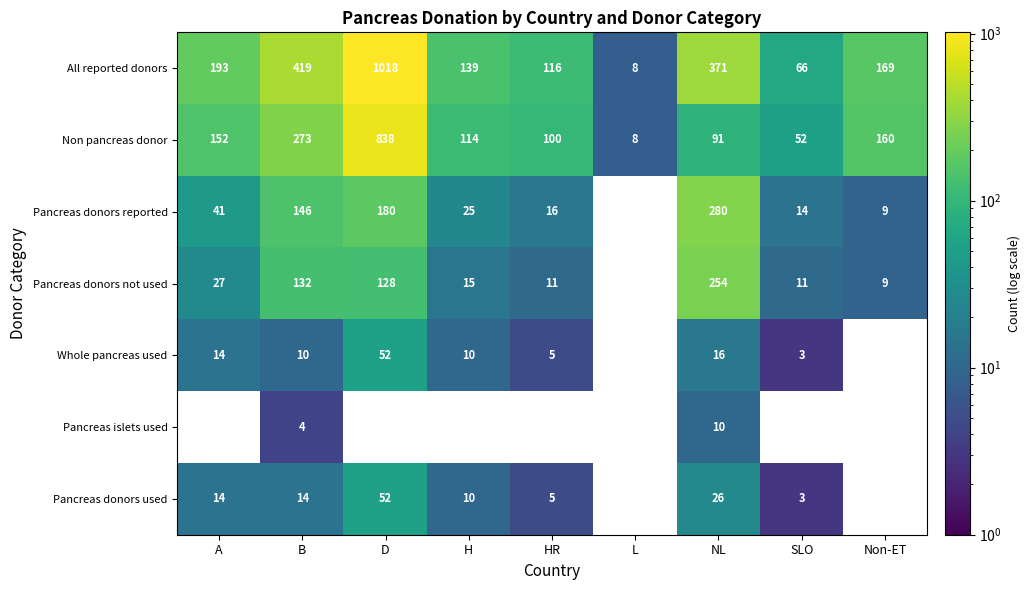

Is the value of All reported donors at A greater than the value of Pancreas donors reported at D?

Yes